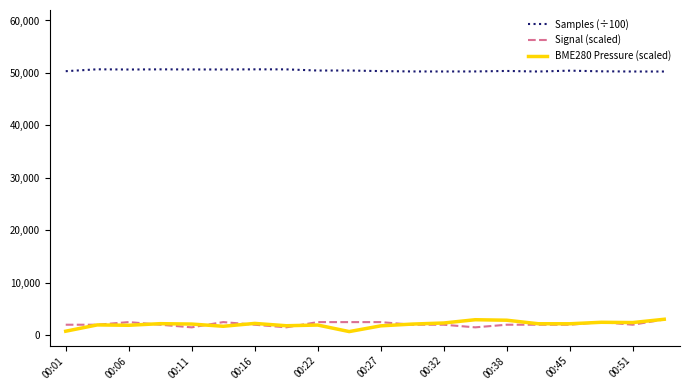

What is the maximum value for Signal (scaled)?

3000.0